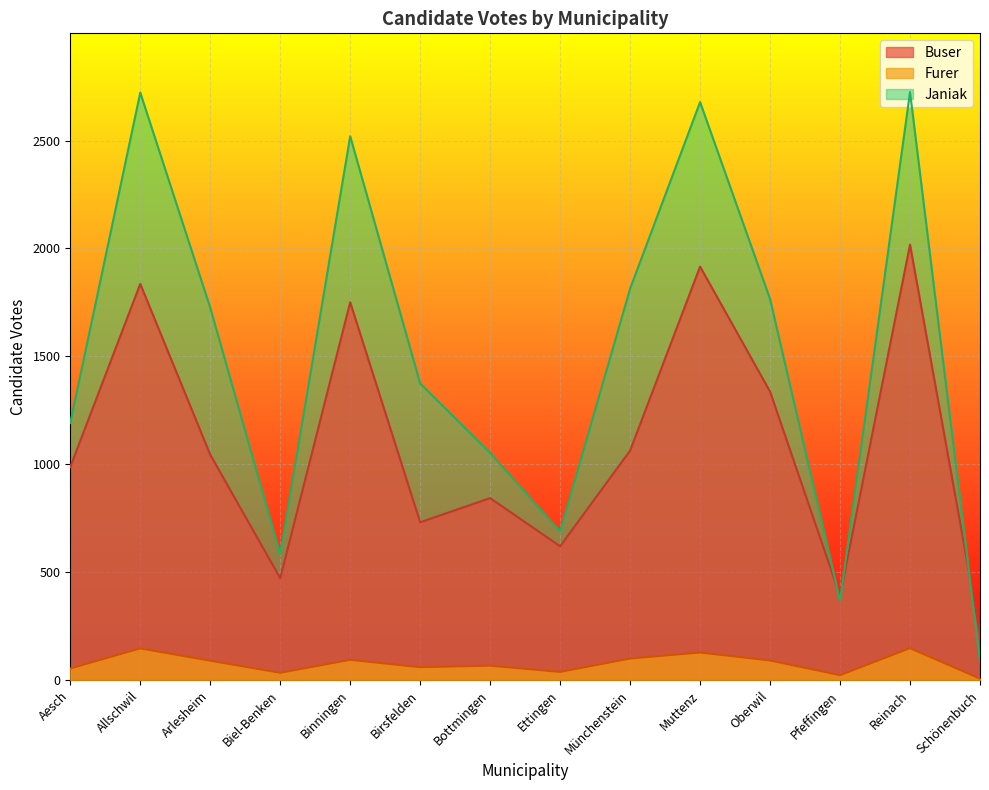

What is the difference between the second highest and second lowest values in the Janiak series?

2354